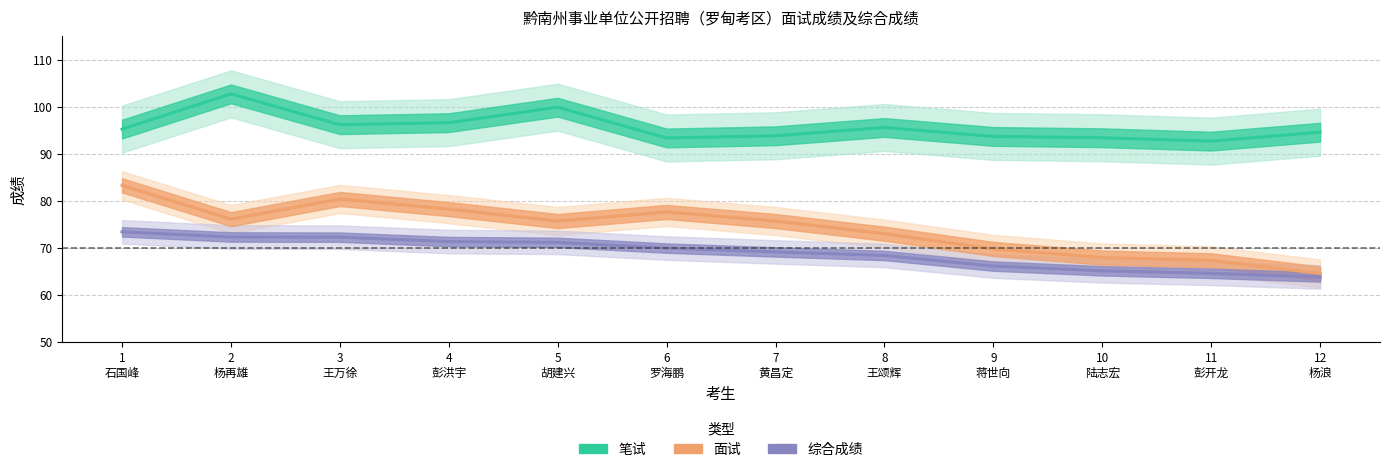

Reading left to right, list all the values displayed in this chart.

笔试: 1
石国峰=95.3	2
杨再雄=102.8	3
王万徐=96.2	4
彭洪宇=96.6	5
胡建兴=99.9	6
罗海鹏=93.4	7
黄昌定=93.8	8
王颂辉=95.6	9
蒋世向=93.7	10
陆志宏=93.4	11
彭开龙=92.7	12
杨浪=94.6
面试: 1
石国峰=83.3	2
杨再雄=76.1	3
王万徐=80.4	4
彭洪宇=78.2	5
胡建兴=75.7	6
罗海鹏=77.6	7
黄昌定=75.7	8
王颂辉=73.0	9
蒋世向=69.8	10
陆志宏=67.9	11
彭开龙=67.3	12
杨浪=64.5
综合成绩: 1
石国峰=73.4	2
杨再雄=72.3	3
王万徐=72.3	4
彭洪宇=71.3	5
胡建兴=71.2	6
罗海鹏=69.9	7
黄昌定=69.1	8
王颂辉=68.4	9
蒋世向=66.1	10
陆志宏=65.1	11
彭开龙=64.6	12
杨浪=63.8